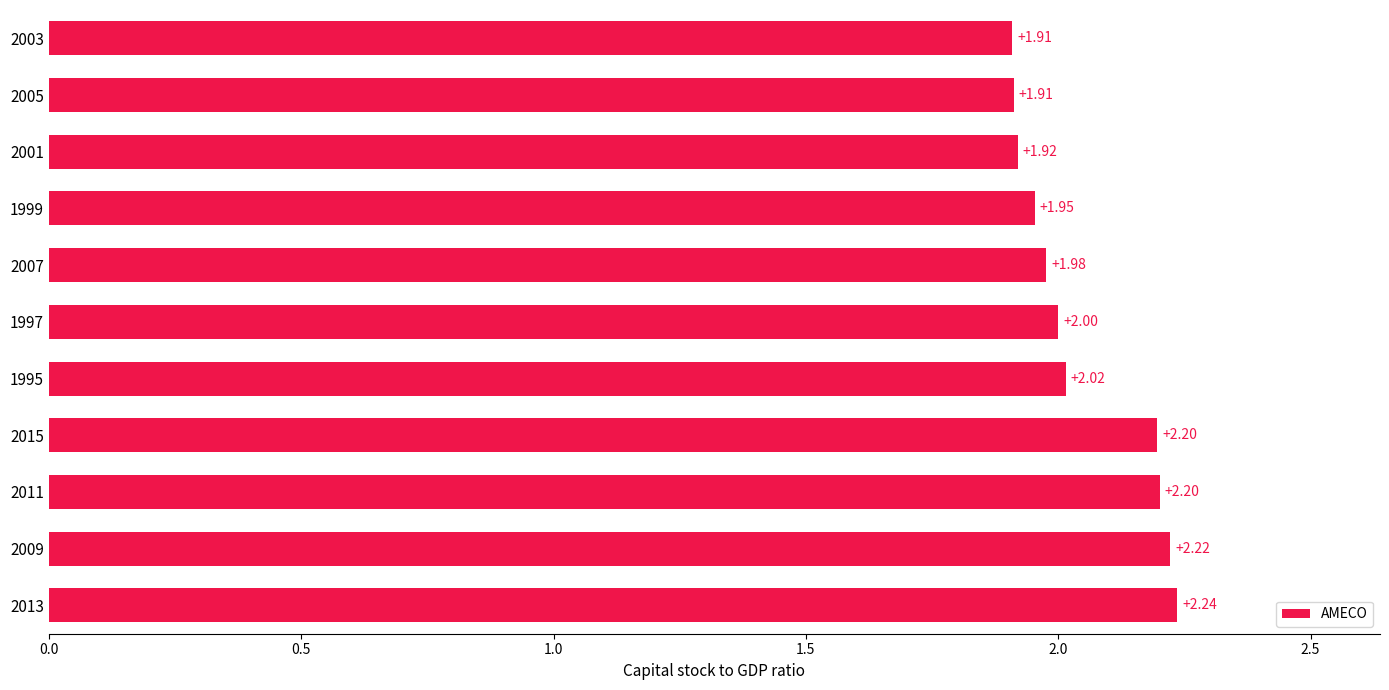

What is the ratio of the value at 1995 to the value at 2011?

0.9